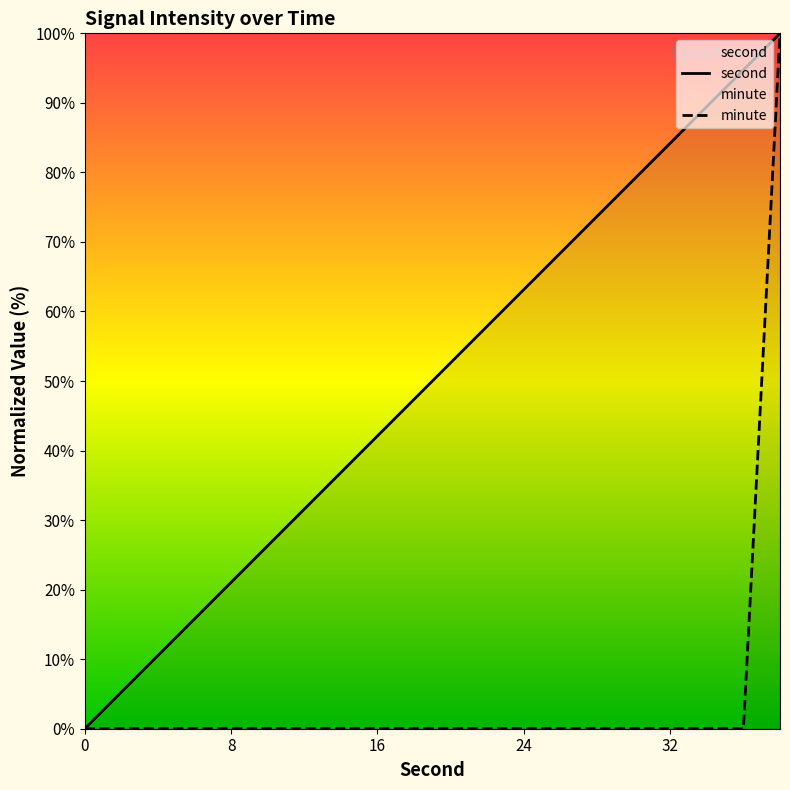

How many positive values does the minute series have?

1